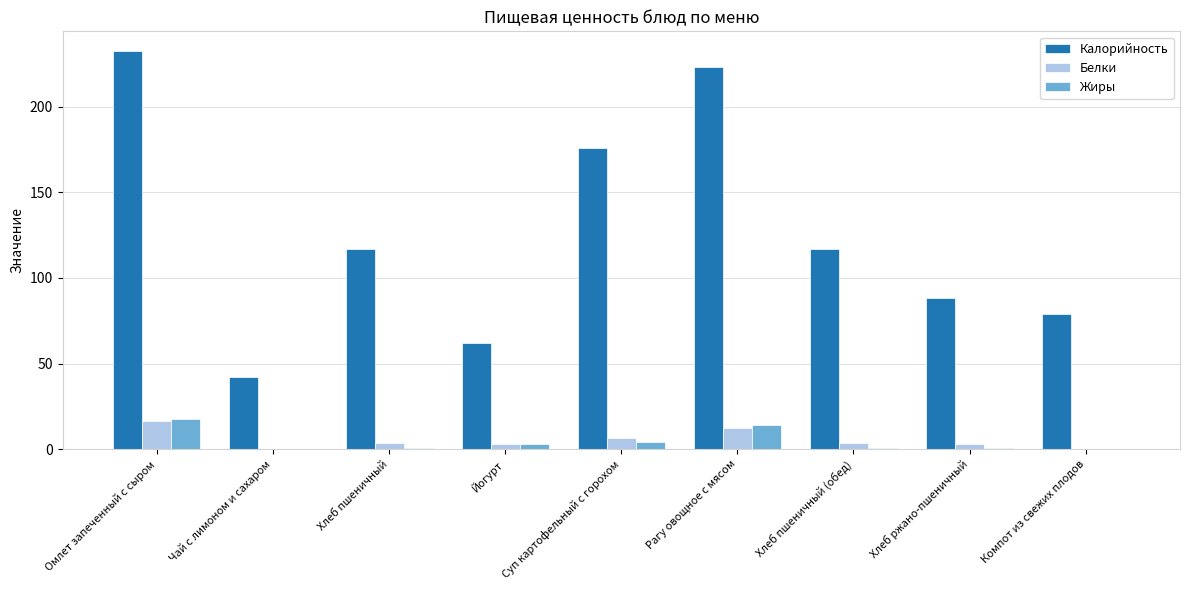

What is the average value of the Жиры series?

4.5